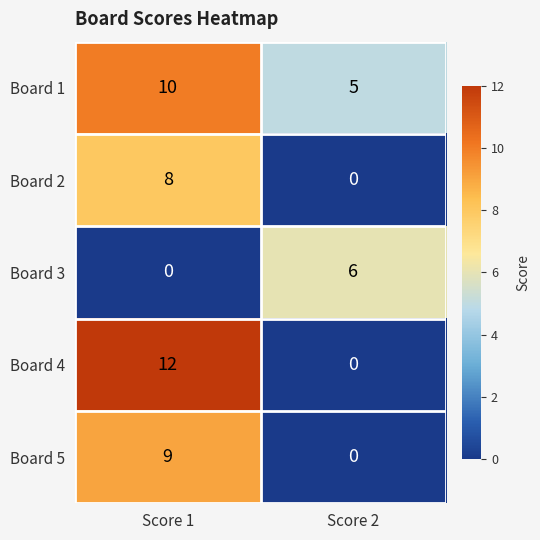

What is the difference between the maximum and minimum values in the Board 3 series?

6